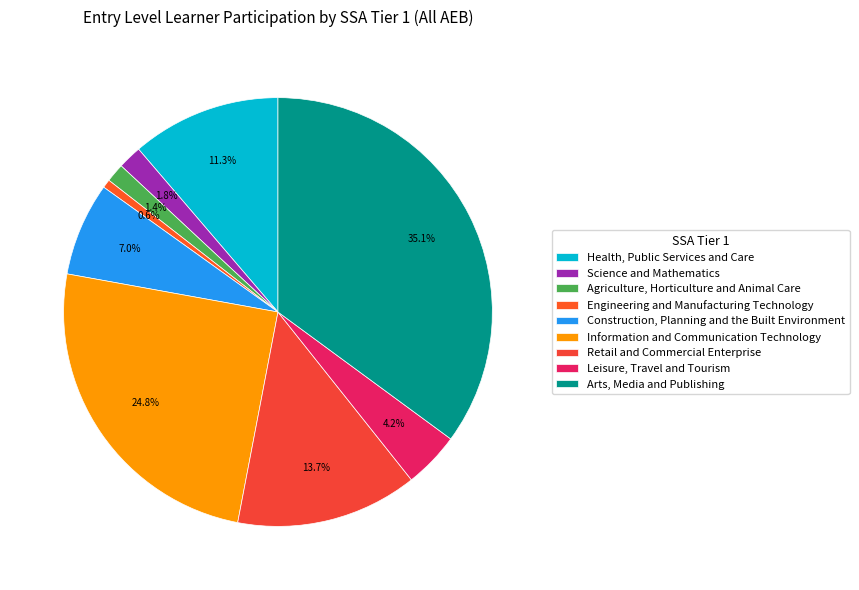

True or false: Engineering and Manufacturing Technology accounts for 10% of the total.

False